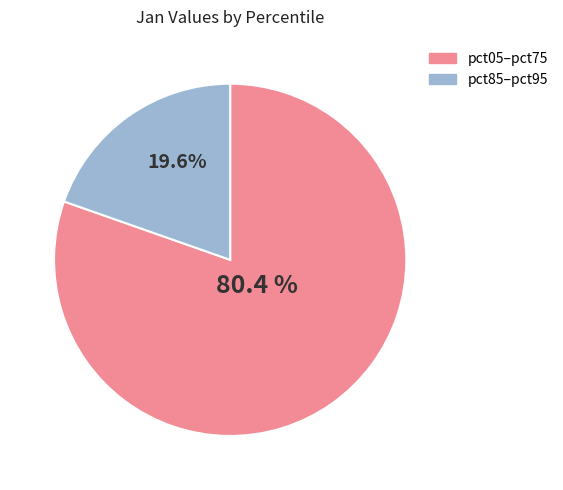

Does any single category account for the majority?

Yes